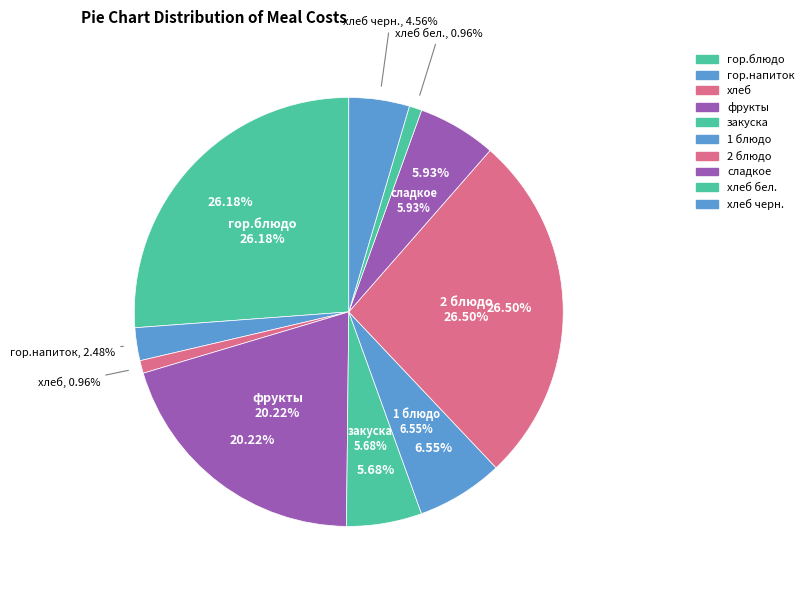

To the nearest percent, what portion does закуска represent?

6%